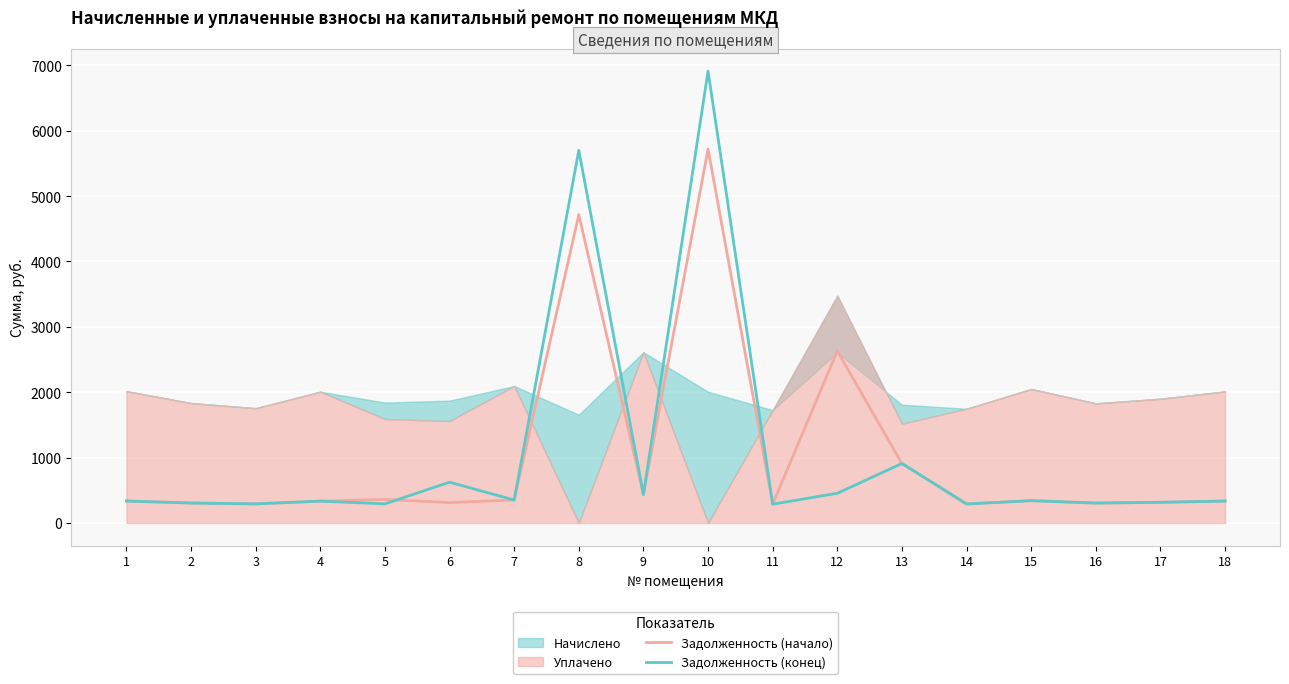

What is the lowest value of the Задолженность (конец) series?

287.7